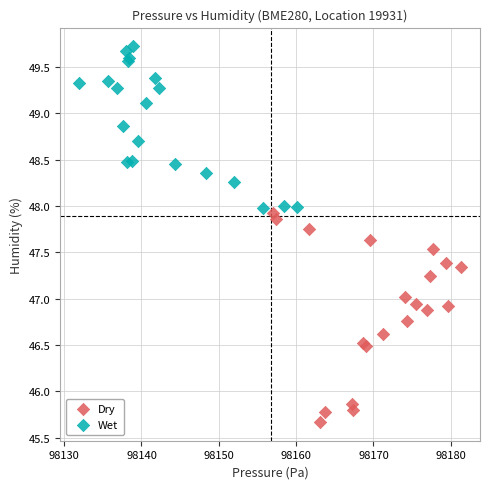

Which series reaches the maximum Y coordinate?

Wet